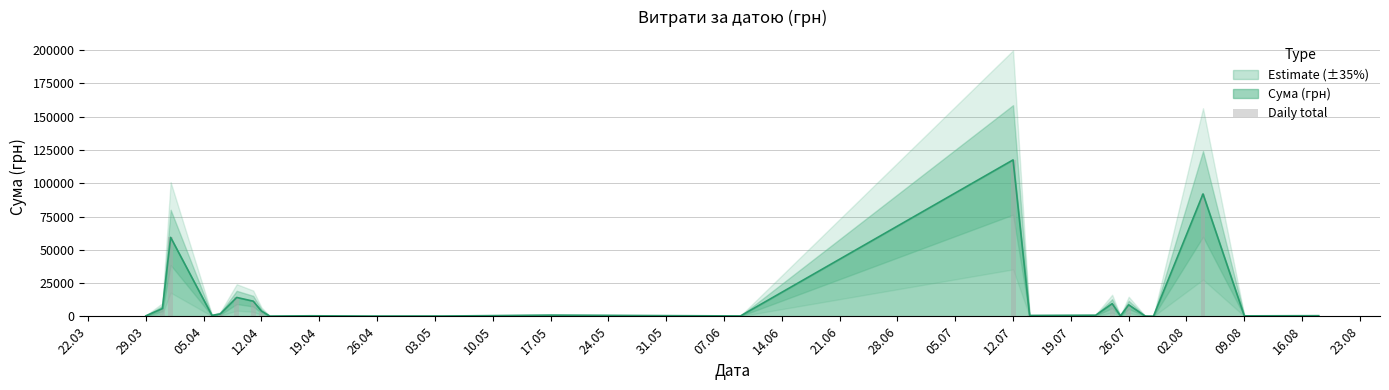

Reading left to right, list all the values displayed in this chart.

395.7	5822.7	59348.8	714.6	1794.0	14206.4	11403.0	3930.3	173.9	425.8	215.5	252.8	881.4	300.0	117568.8	644.8	805.0	9543.3	323.2	8661.0	199.0	97.8	91998.9	361.8	496.0